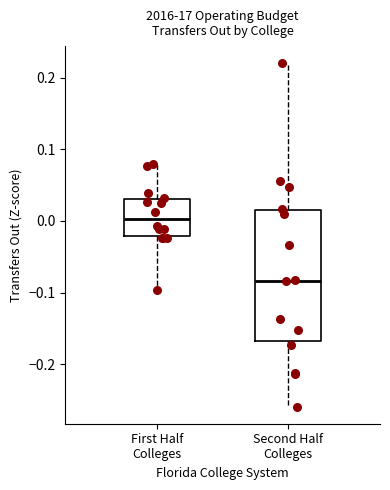

Reading left to right, transcribe this box plot: for each box, give where its median line is, the range the box spans, and where its two whiskers end, as read against the y-axis. The values are not printed on the chart, so give them approximately, as read against the axis.

First Half Colleges: median 0.00, box -0.02 to 0.03, whiskers -0.10 to 0.08
Second Half Colleges: median -0.08, box -0.17 to 0.02, whiskers -0.26 to 0.22